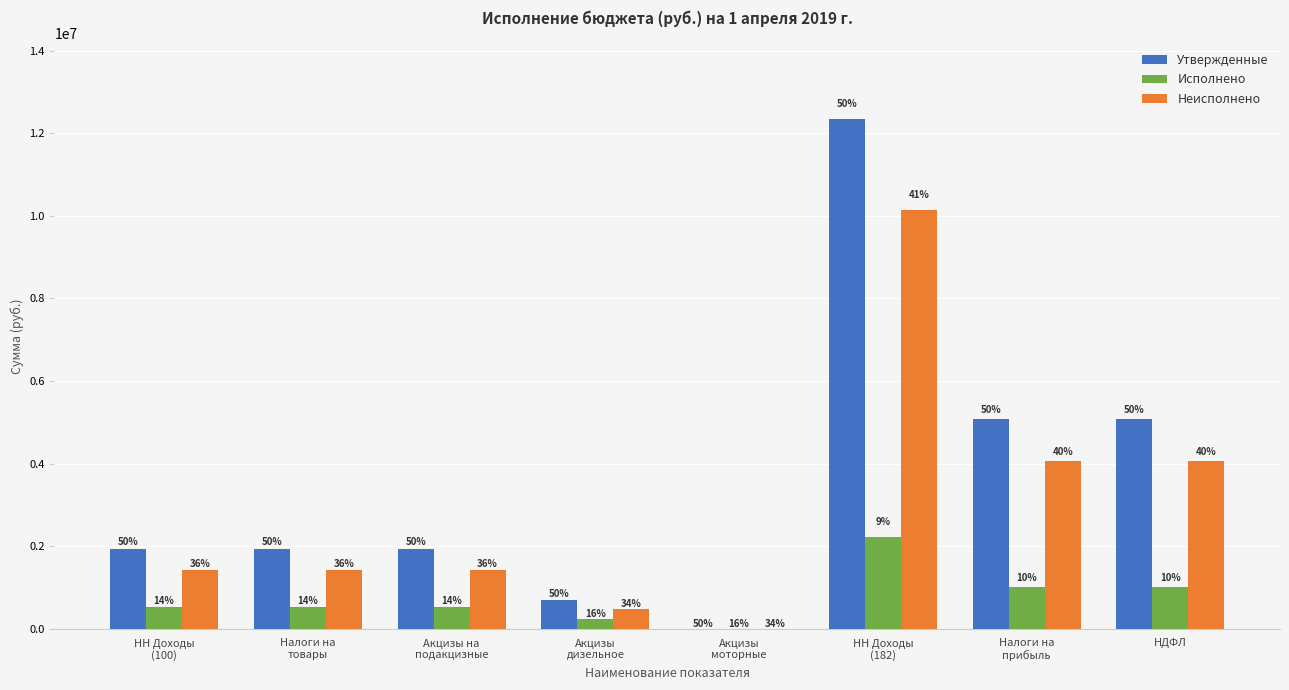

Reading left to right, list all the values displayed in this chart.

Утвержденные: НН Доходы
(100)=1932177.9	Налоги на
товары=1932177.9	Акцизы на
подакцизные=1932177.9	Акцизы
дизельное=700658.2	Акцизы
моторные=4909.2	НН Доходы
(182)=12335400.0	Налоги на
прибыль=5072000.0	НДФЛ=5072000.0
Исполнено: НН Доходы
(100)=521704.6	Налоги на
товары=521704.6	Акцизы на
подакцизные=521704.6	Акцизы
дизельное=229181.1	Акцизы
моторные=1601.3	НН Доходы
(182)=2224788.6	Налоги на
прибыль=1009409.6	НДФЛ=1009409.6
Неисполнено: НН Доходы
(100)=1410473.2	Налоги на
товары=1410473.2	Акцизы на
подакцизные=1410473.2	Акцизы
дизельное=471477.0	Акцизы
моторные=3307.9	НН Доходы
(182)=10129437.8	Налоги на
прибыль=4064621.4	НДФЛ=4064621.4